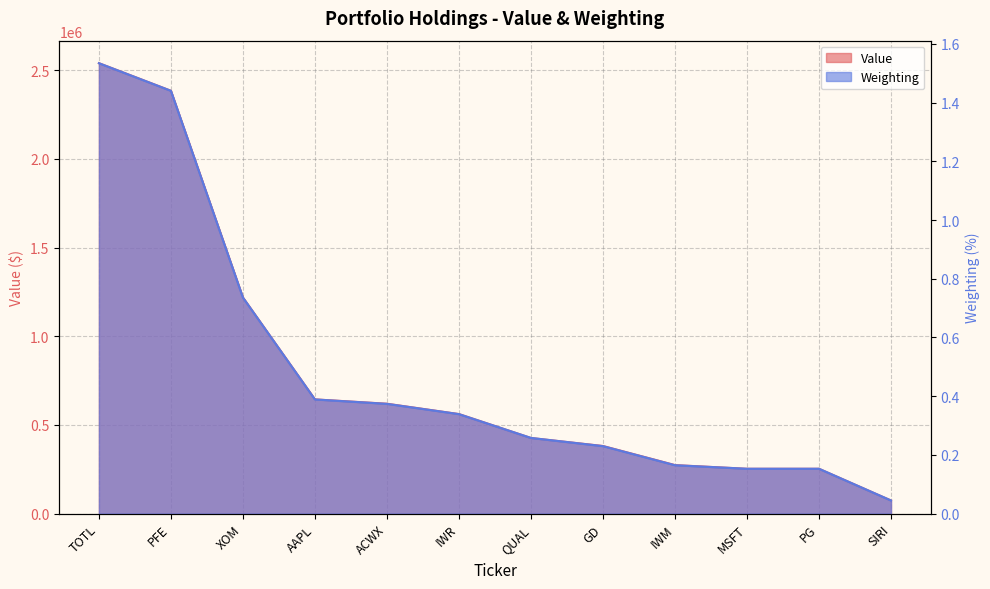

Which has a higher value, ACWX or PFE?

PFE